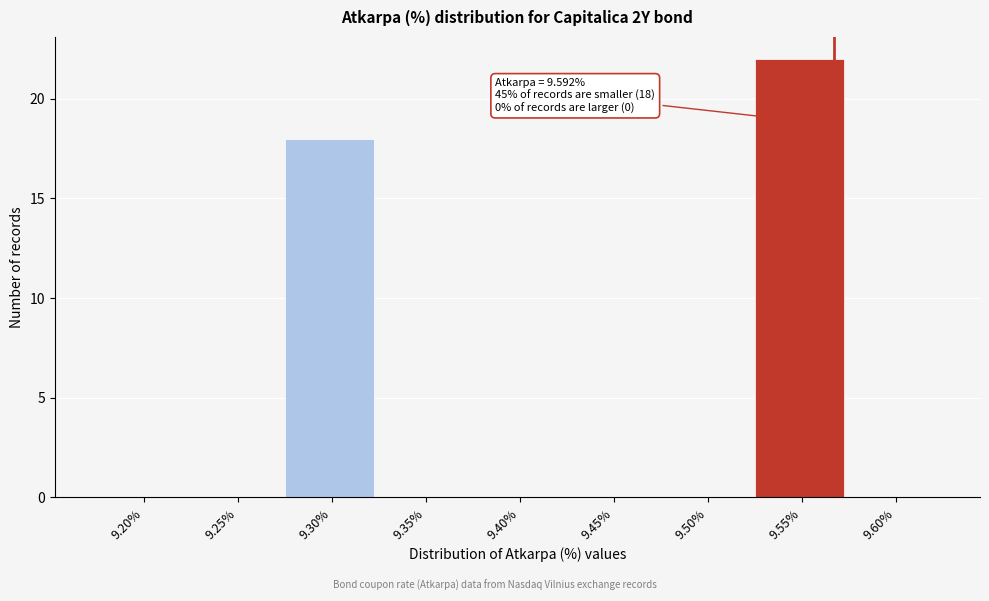

Reading right to left, what are all the values shown in this chart?

9.60%=0	9.55%=22	9.50%=0	9.45%=0	9.40%=0	9.35%=0	9.30%=18	9.25%=0	9.20%=0